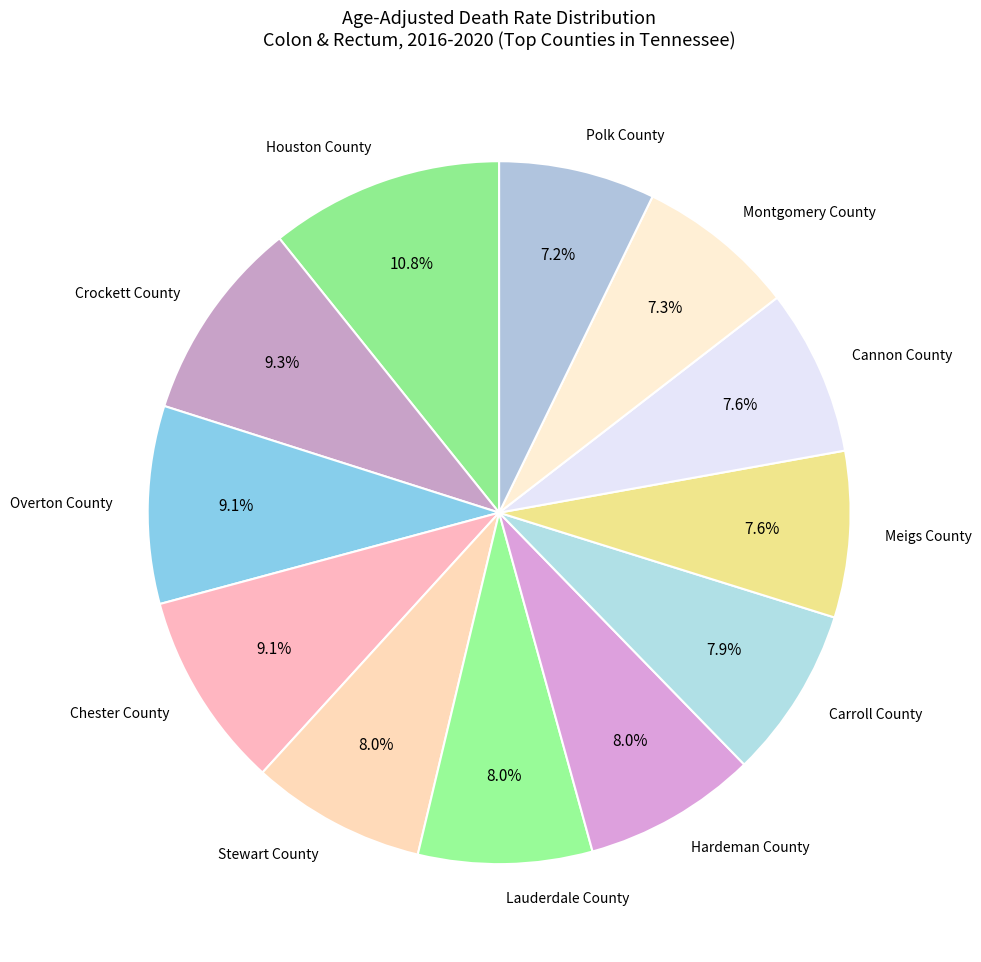

True or false: Montgomery County accounts for 7% of the total.

True